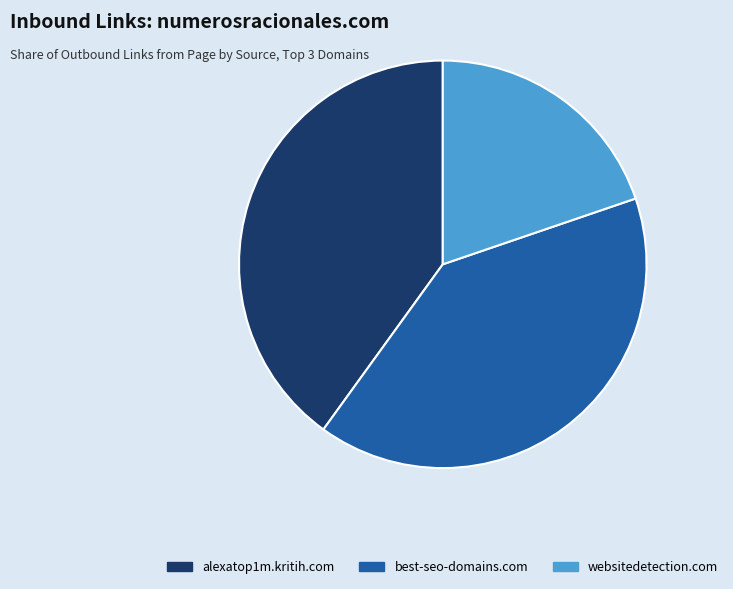

Is there any slice that represents more than half of the pie?

No